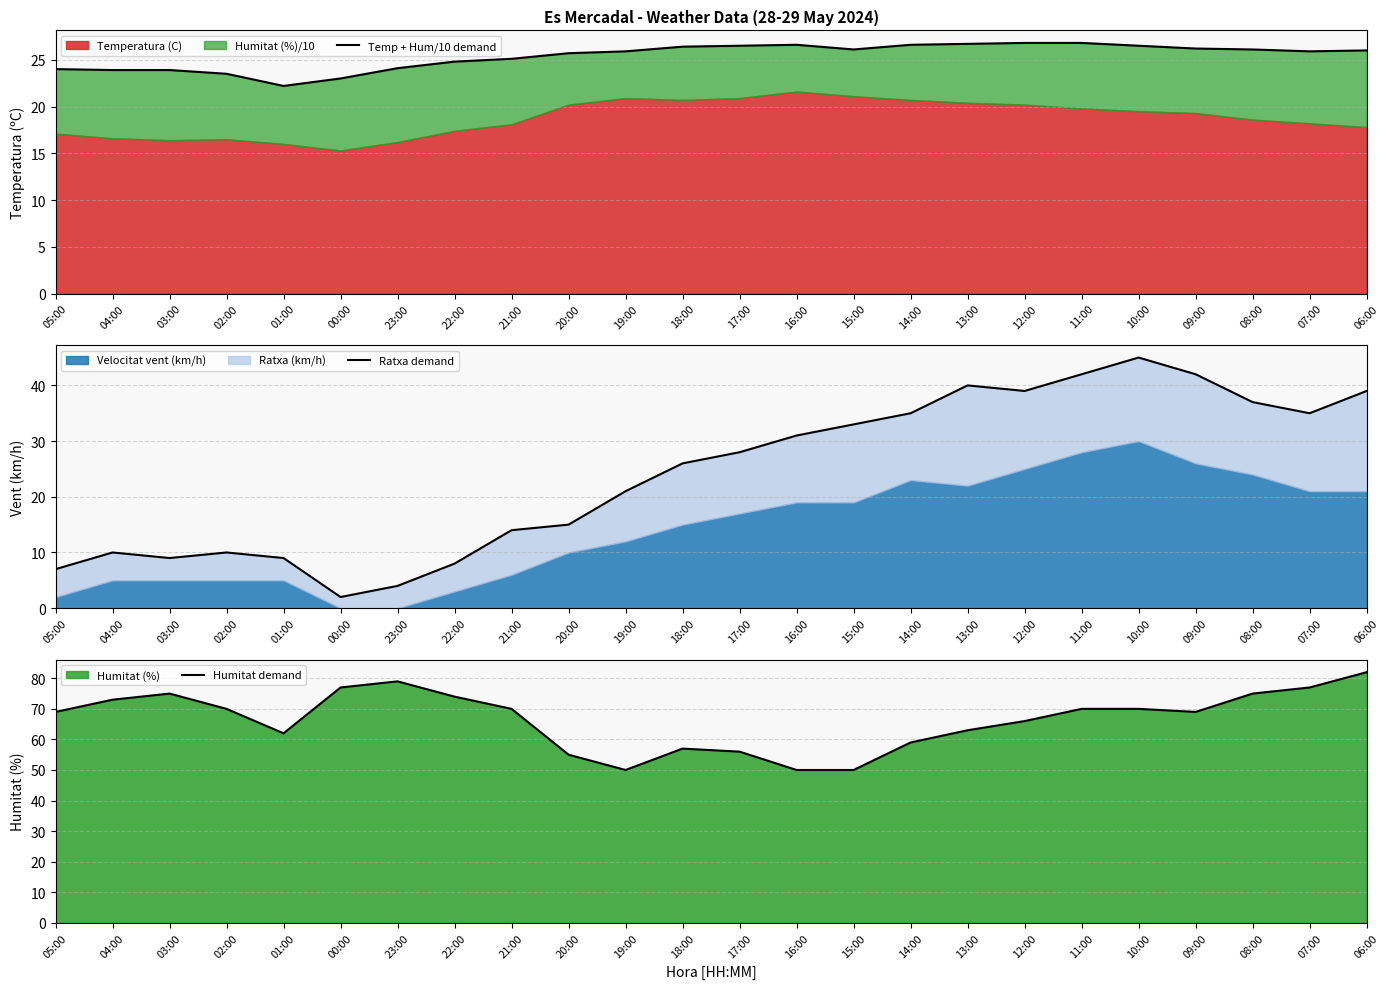

Reading left to right, transcribe all the data shown in this chart.

Temp + Hum/10 demand: 24.0	23.9	23.9	23.5	22.2	23.0	24.1	24.8	25.1	25.7	25.9	26.4	26.5	26.6	26.1	26.6	26.7	26.8	26.8	26.5	26.2	26.1	25.9	26.0
Ratxa demand: 7.0	10.0	9.0	10.0	9.0	2.0	4.0	8.0	14.0	15.0	21.0	26.0	28.0	31.0	33.0	35.0	40.0	39.0	42.0	45.0	42.0	37.0	35.0	39.0
Humitat demand: 69.0	73.0	75.0	70.0	62.0	77.0	79.0	74.0	70.0	55.0	50.0	57.0	56.0	50.0	50.0	59.0	63.0	66.0	70.0	70.0	69.0	75.0	77.0	82.0